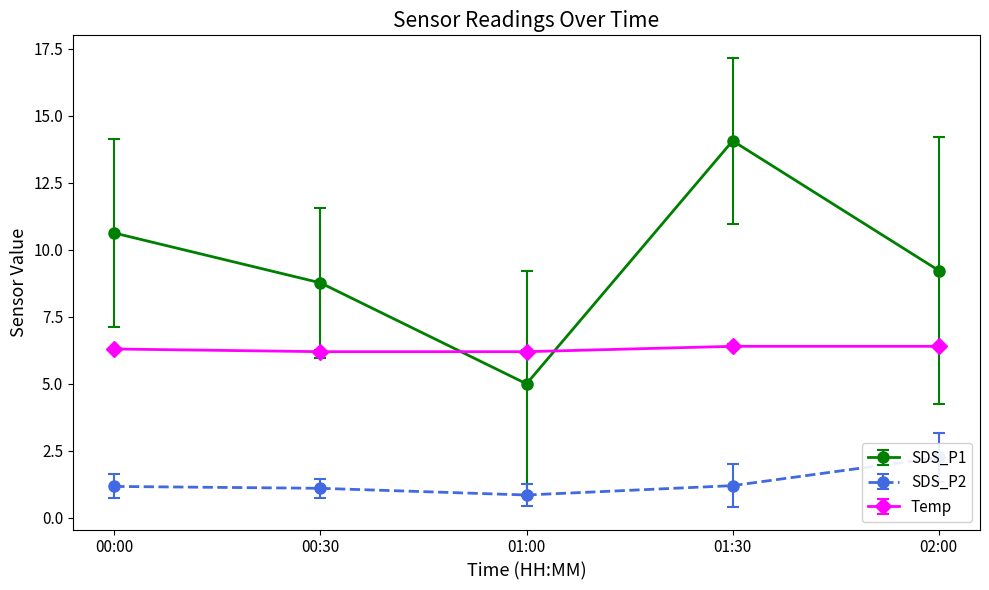

True or false: Temp and SDS_P1 cross at least once.

True